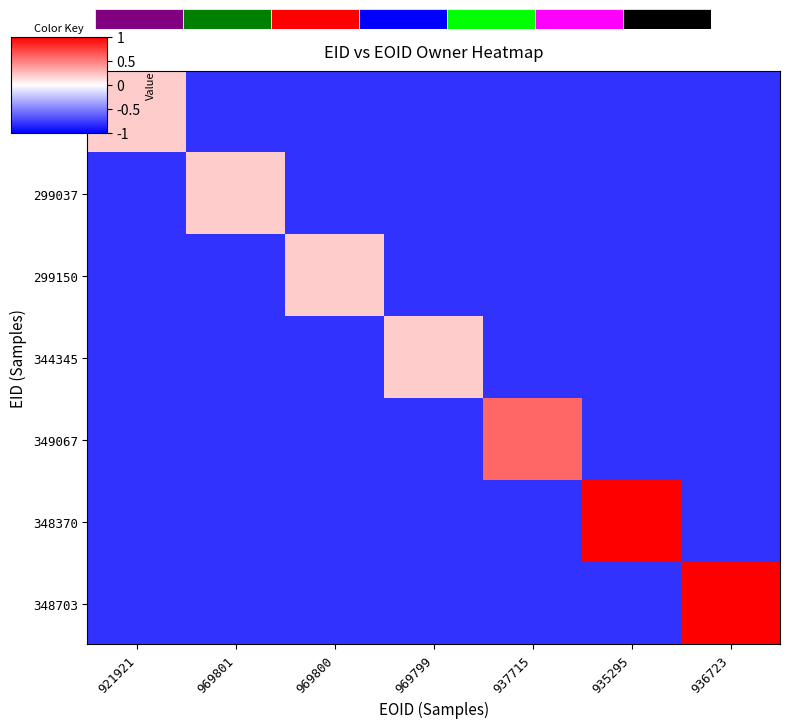

At which category is the sum across all series the highest?

935295